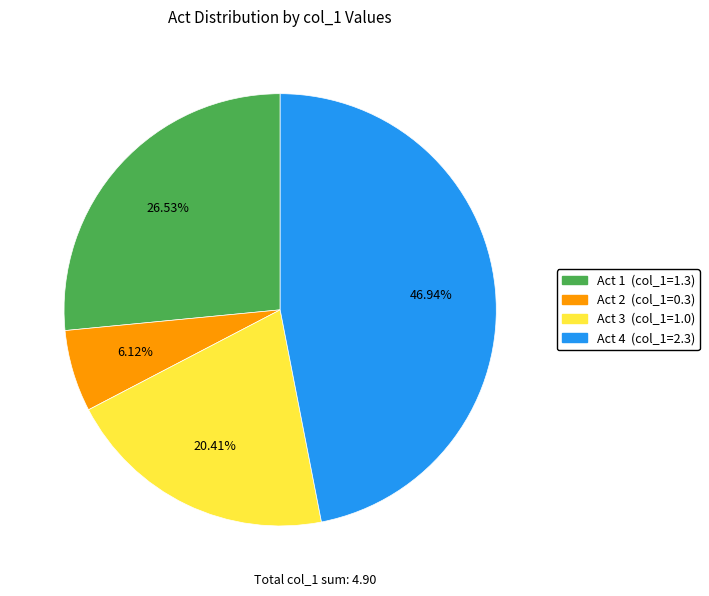

Does any single category account for the majority?

No